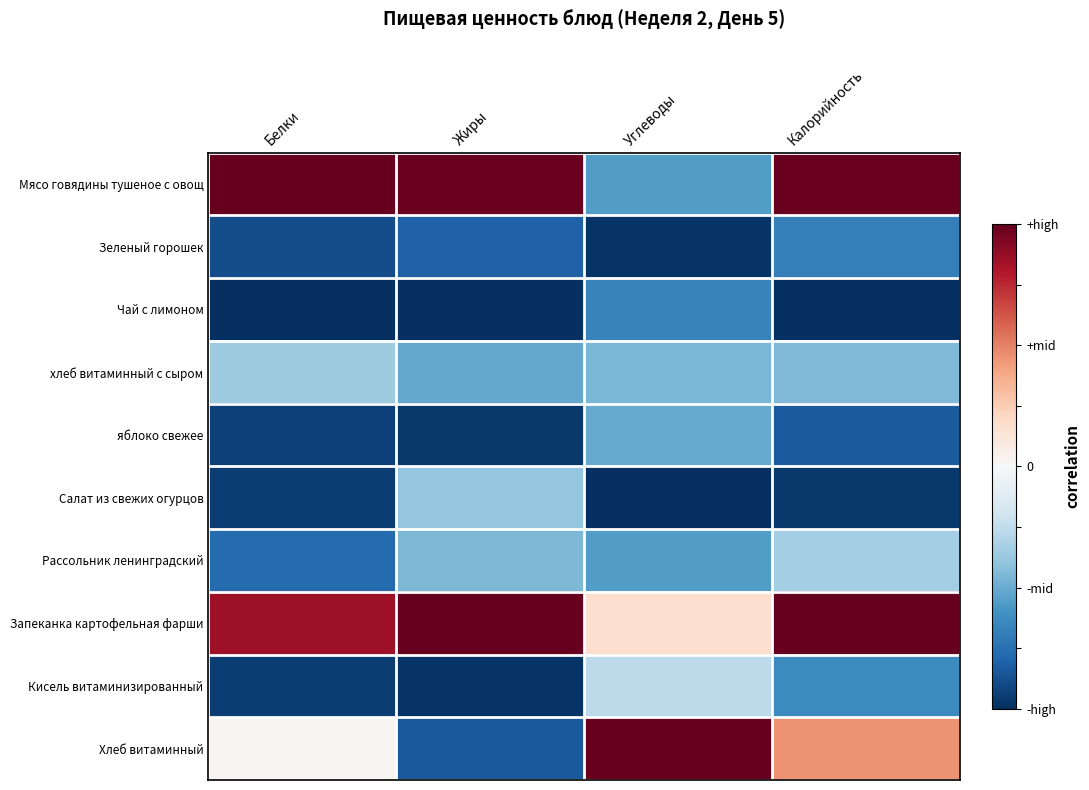

At how many categories does at least one series exceed 0?

4